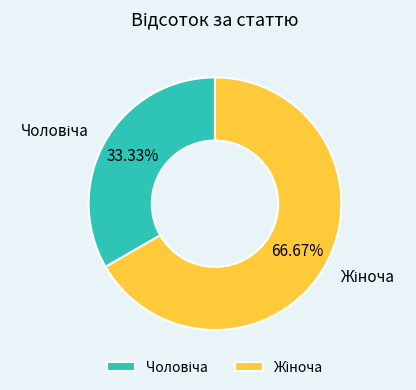

Is there a majority slice in this chart?

Yes